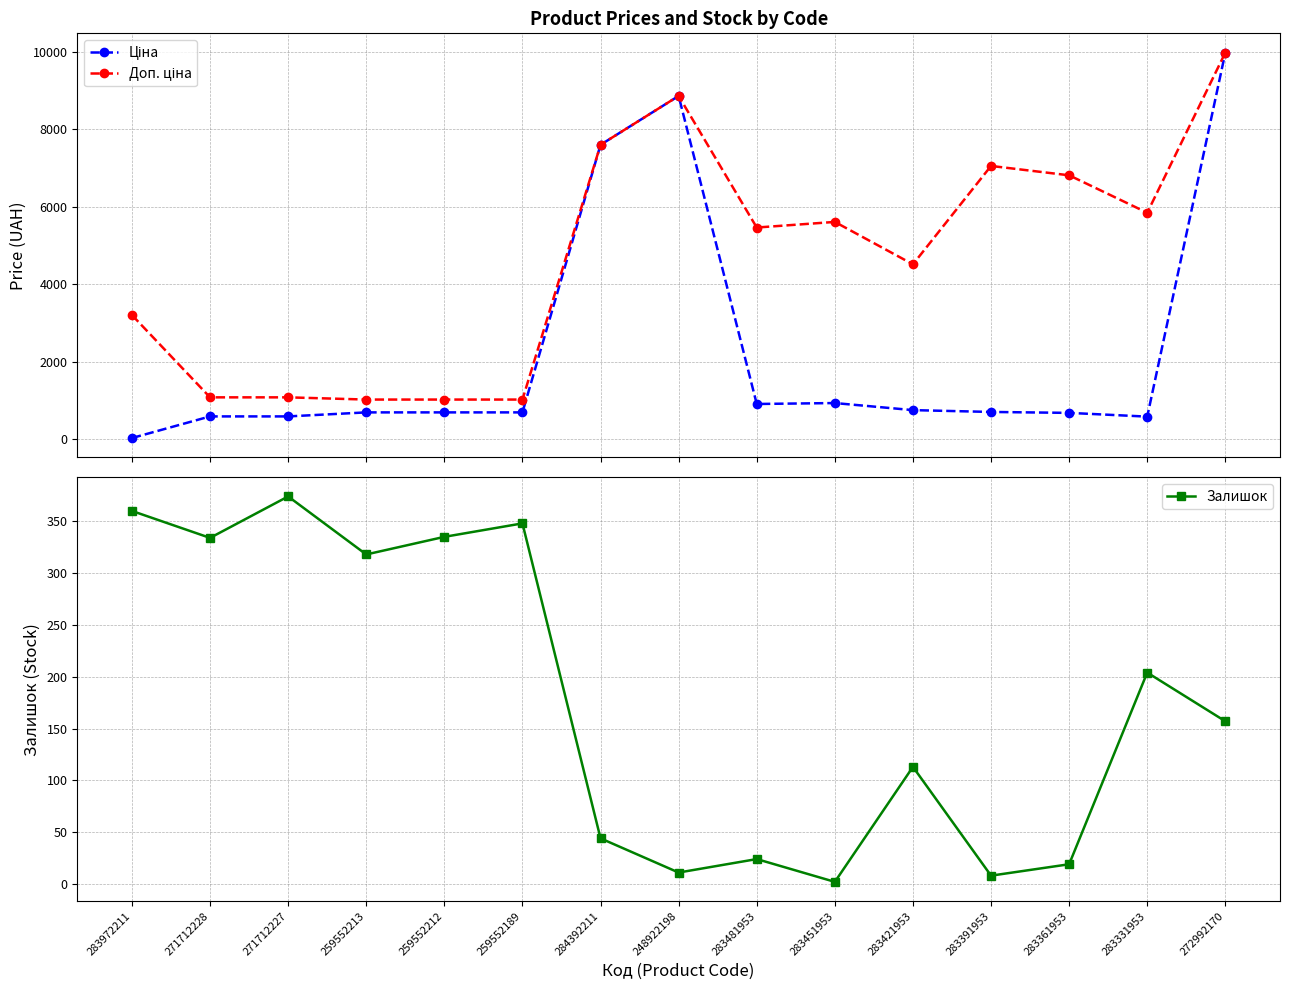

True or false: Залишок has more than 1 points higher than both neighbors.

True